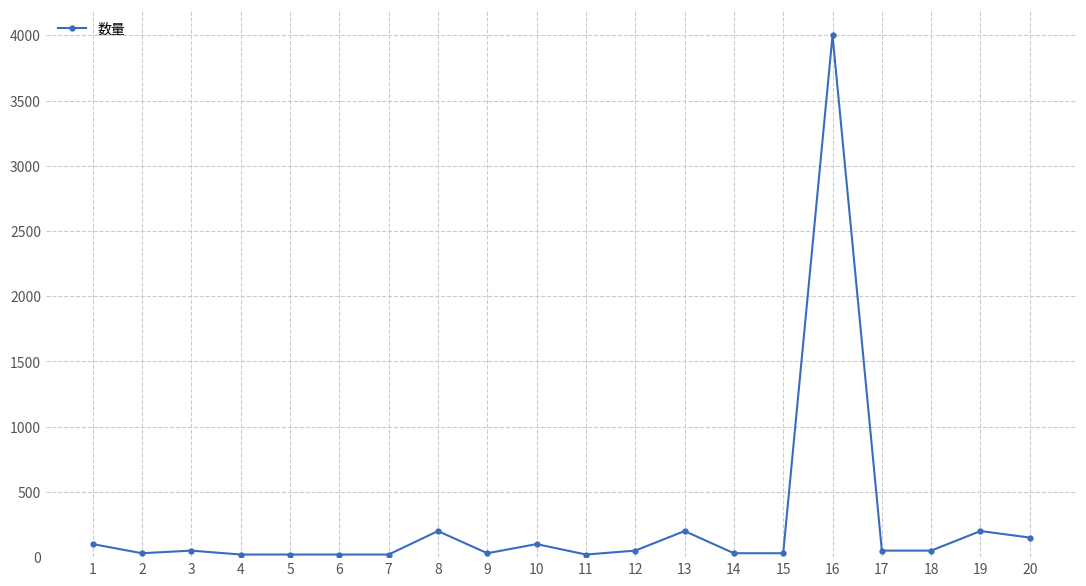

True or false: the data has more than 0 interior local peaks.

True